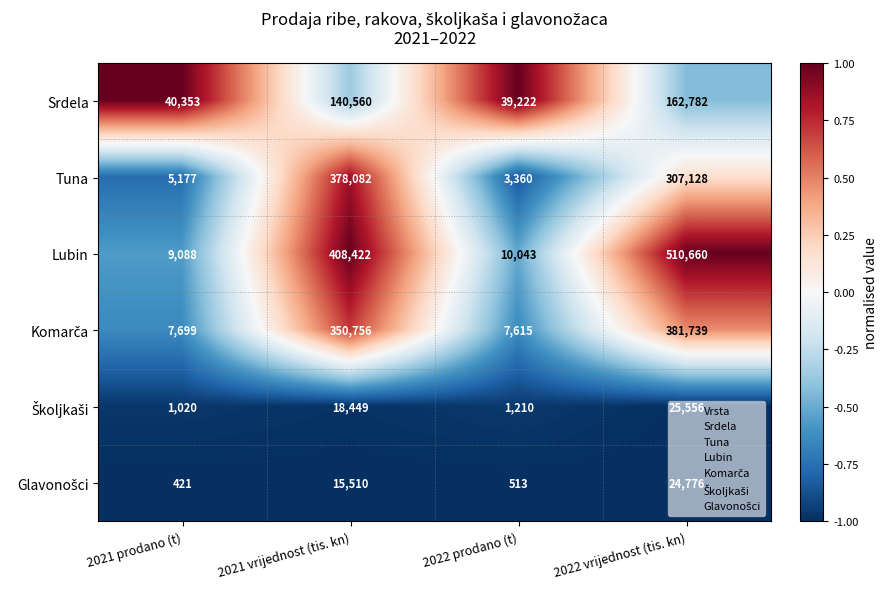

What is the maximum value shown in the chart?

510660